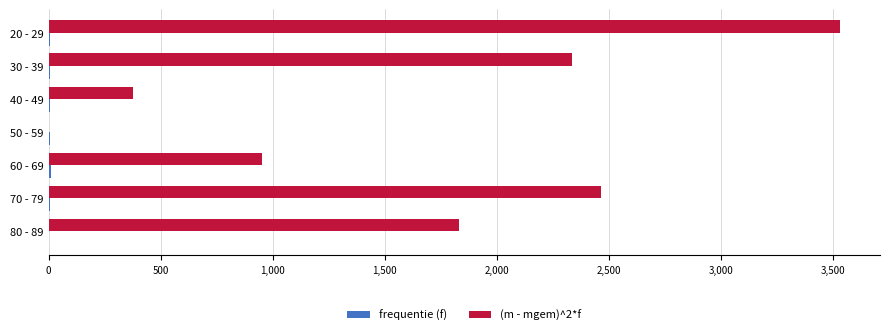

What is the sum of all (m - mgem)^2*f values?

11497.2